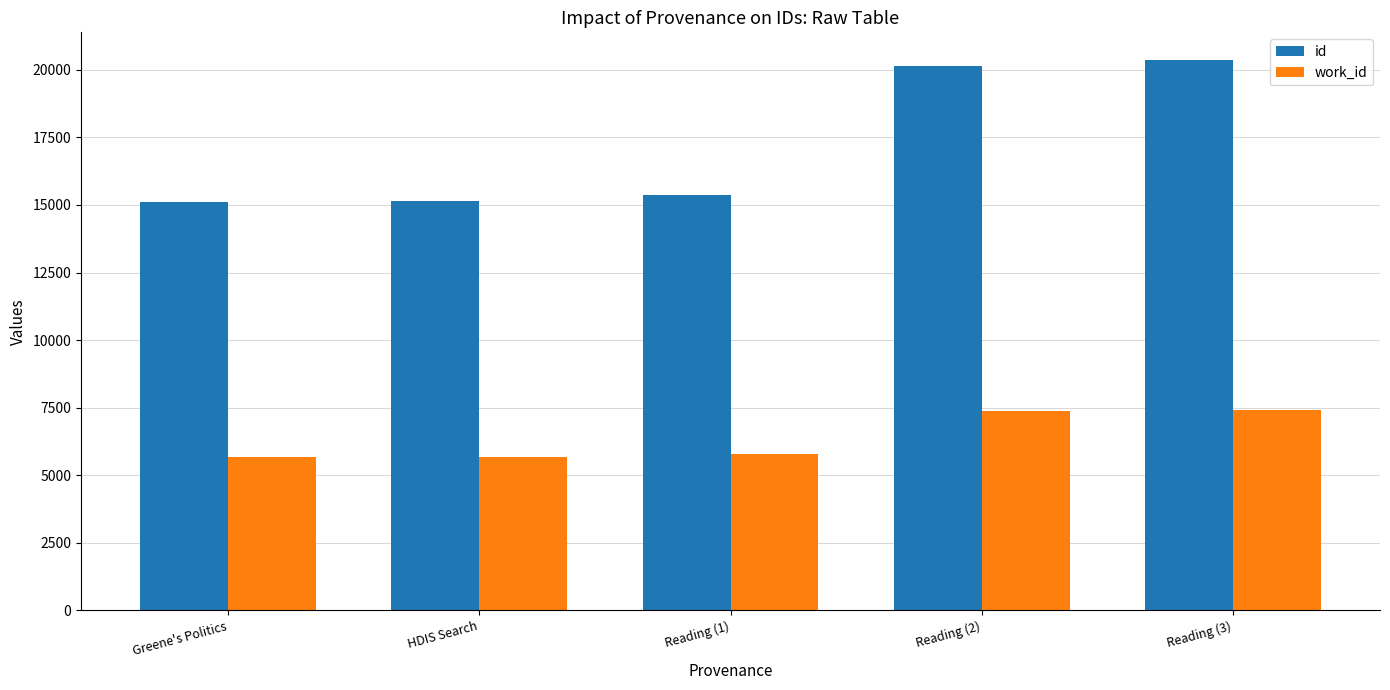

What is the spread (max minus min) of values at HDIS Search?

9475